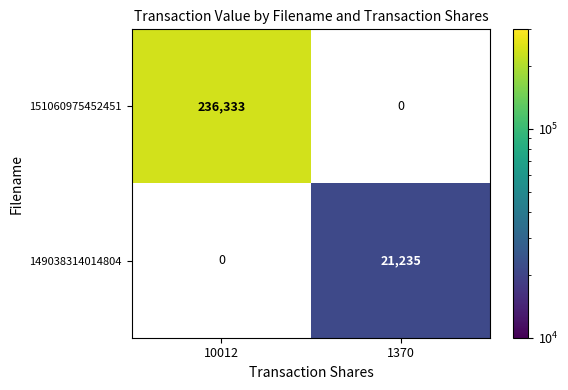

Is the value of 149038314014804 at 1370 greater than the value of 151060975452451 at 10012?

No